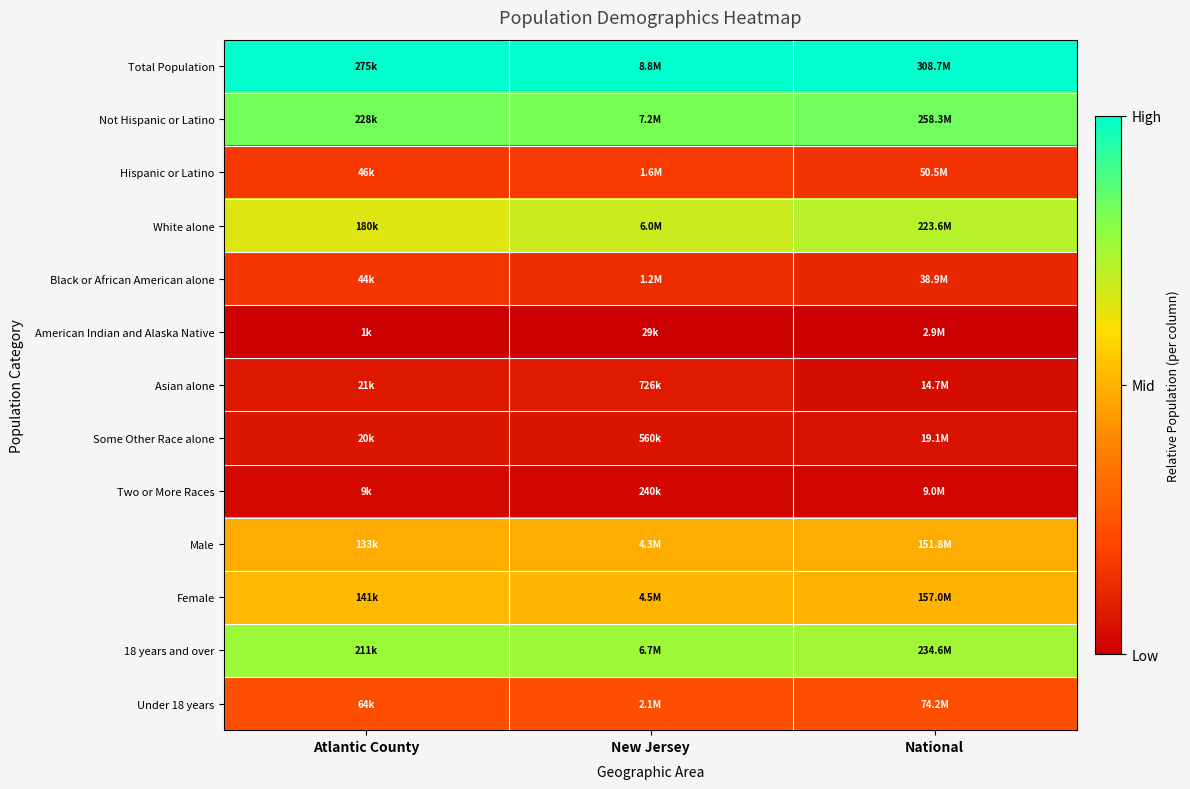

Which label corresponds to the smallest value in the chart?

Atlantic County